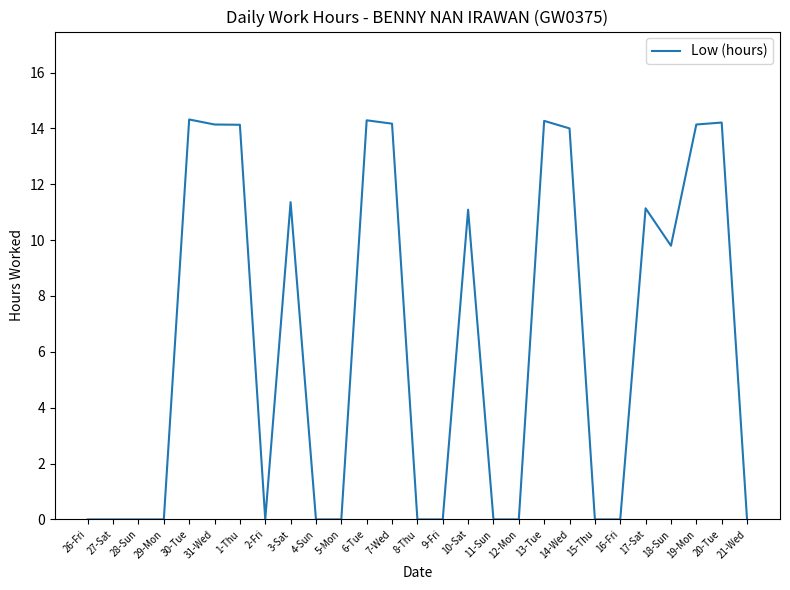

Where is the data nearest to the value 7?

18-Sun